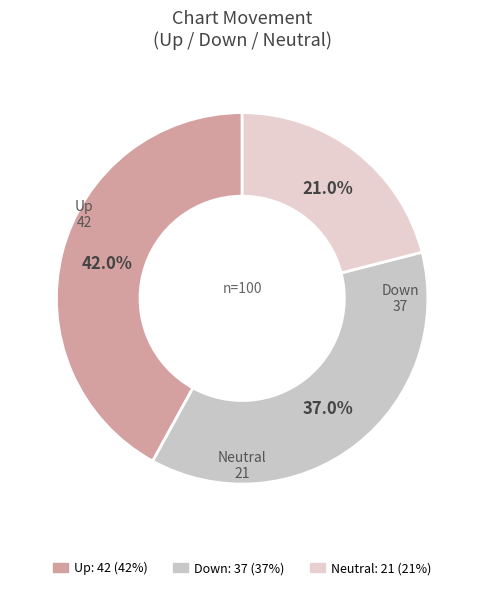

How many segments does this pie chart have?

3